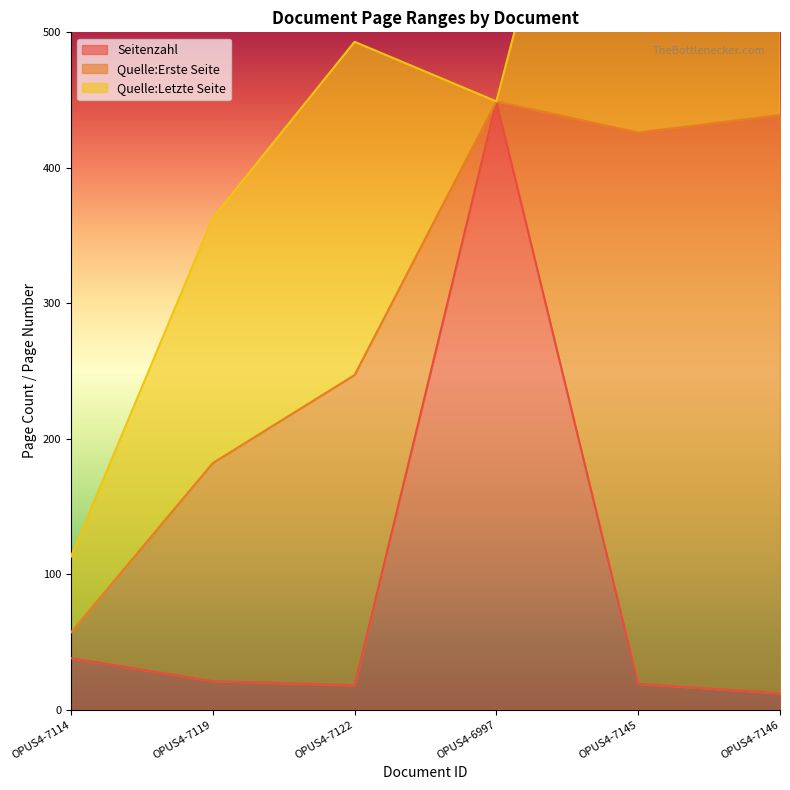

How many lines are shown in the chart?

3